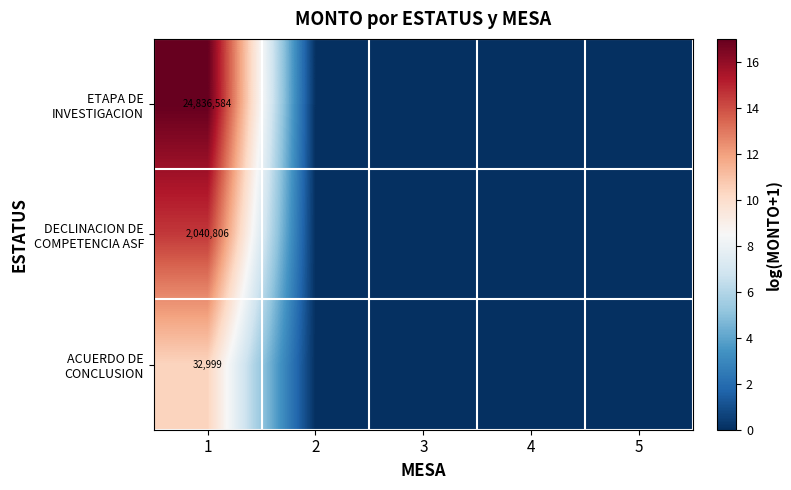

Between 3 and 5, which series saw the biggest shift?

ETAPA DE INVESTIGACION